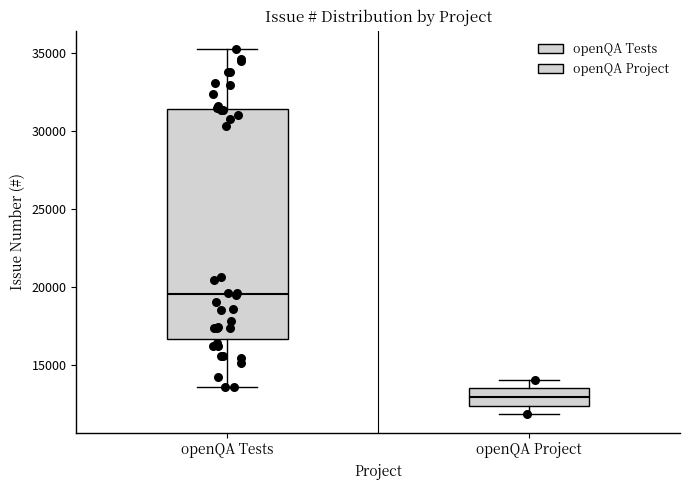

Reading left to right, transcribe this box plot: for each box, give where its median line is, the range the box spans, and where its two whiskers end, as read against the y-axis. The values are not printed on the chart, so give them approximately, as read against the axis.

openQA Tests: median 19500, box 16500 to 31500, whiskers 13500 to 35500
openQA Project: median 13000, box 12500 to 13500, whiskers 12000 to 14000